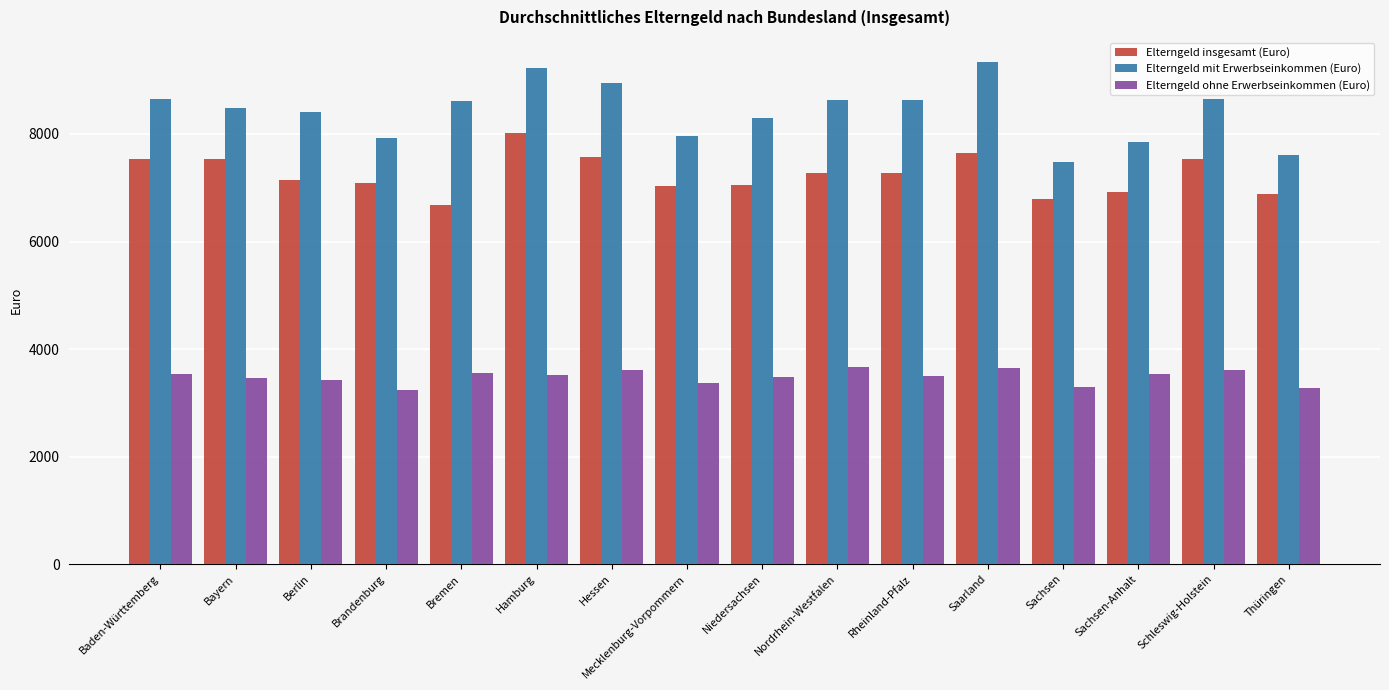

List the series in order of their overall mean, highest first.

Elterngeld mit Erwerbseinkommen (Euro), Elterngeld insgesamt (Euro), Elterngeld ohne Erwerbseinkommen (Euro)